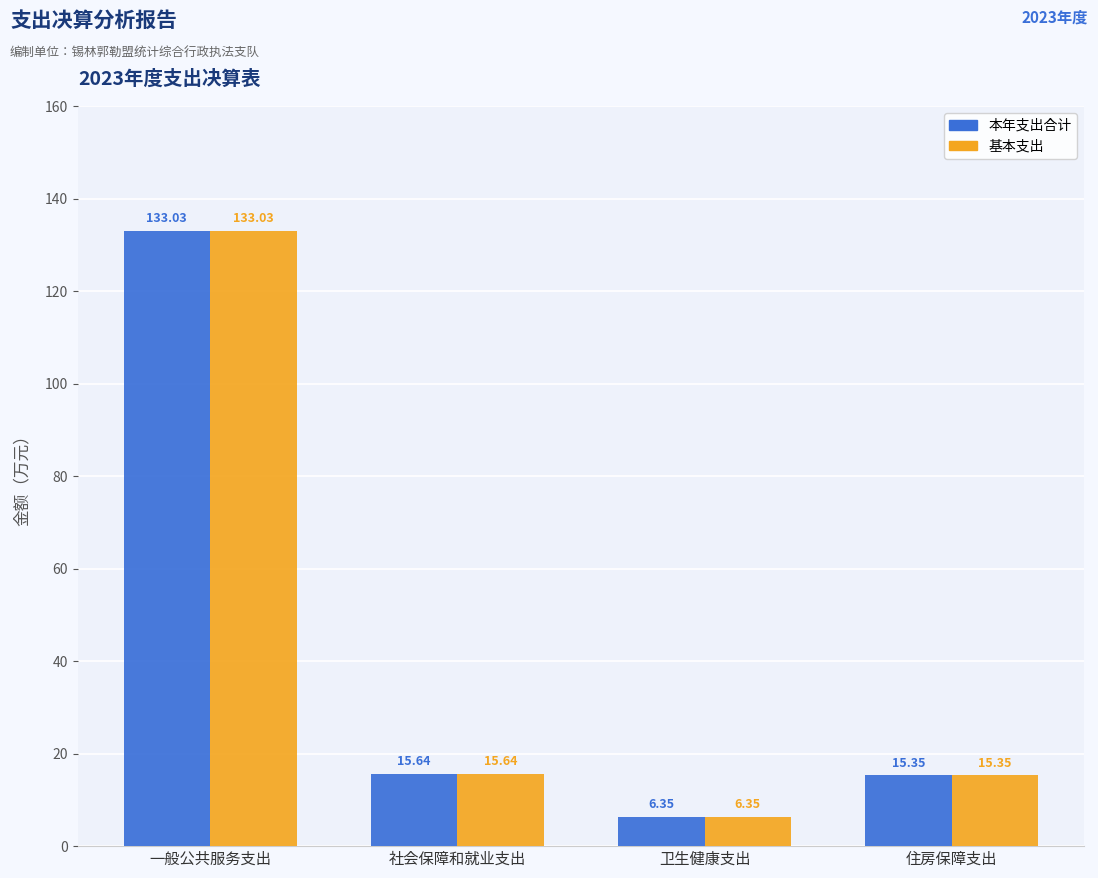

Where does the 本年支出合计 series first go above 15?

一般公共服务支出